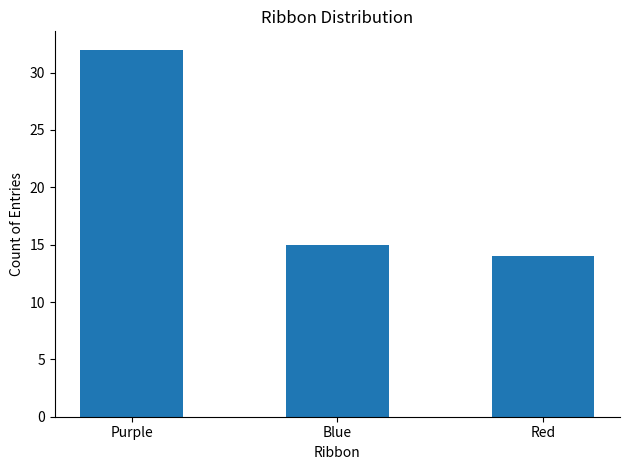

What is the difference between the maximum and minimum values?

18